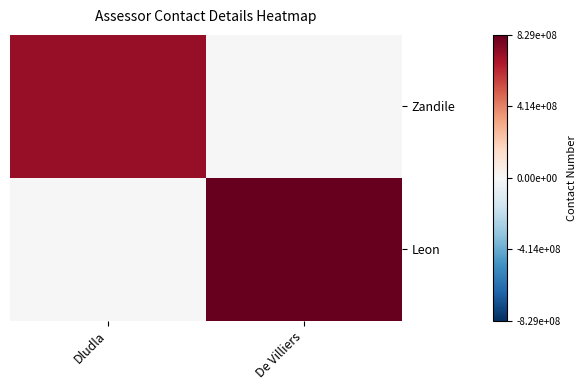

List the series in order of their peak value, highest first.

Leon, Zandile